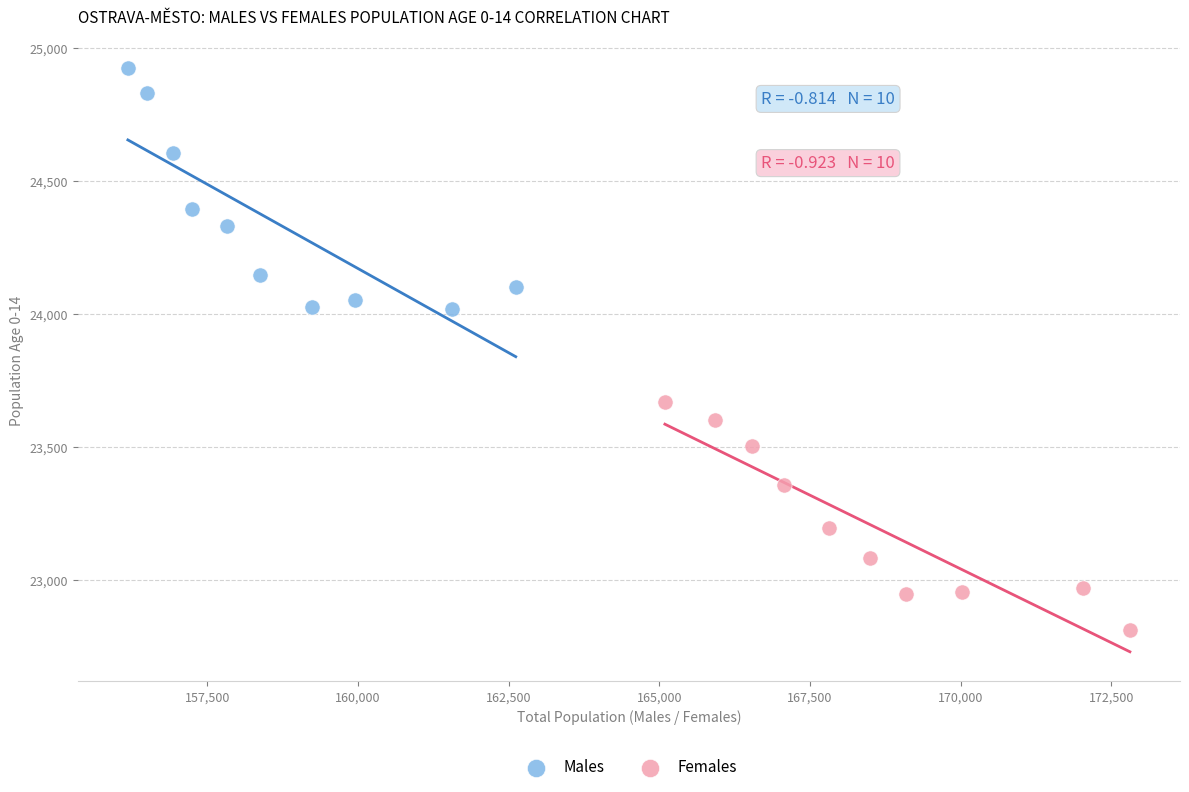

Which series has the largest Y range (max minus min)?

Males